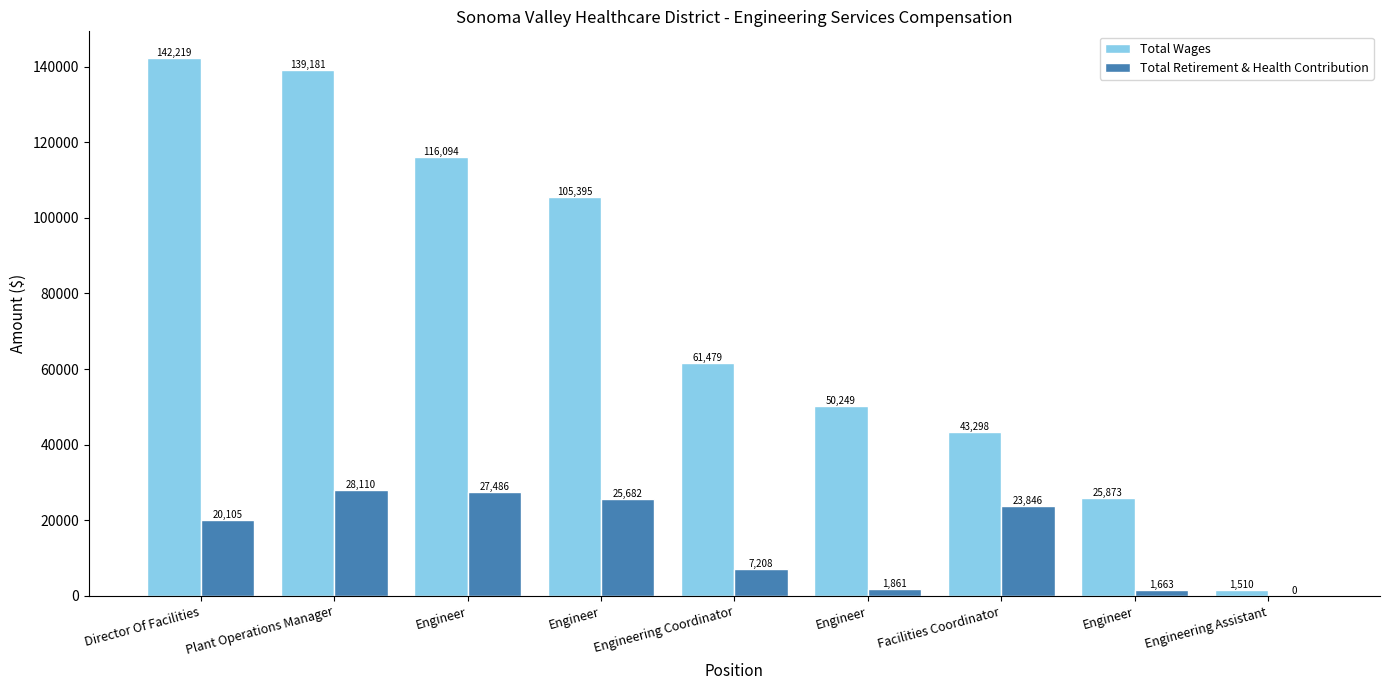

Reading left to right, extract all data points from this chart.

Total Wages: 142219	139181	116094	105395	61479	50249	43298	25873	1510
Total Retirement & Health Contribution: 20105	28110	27486	25682	7208	1861	23846	1663	0